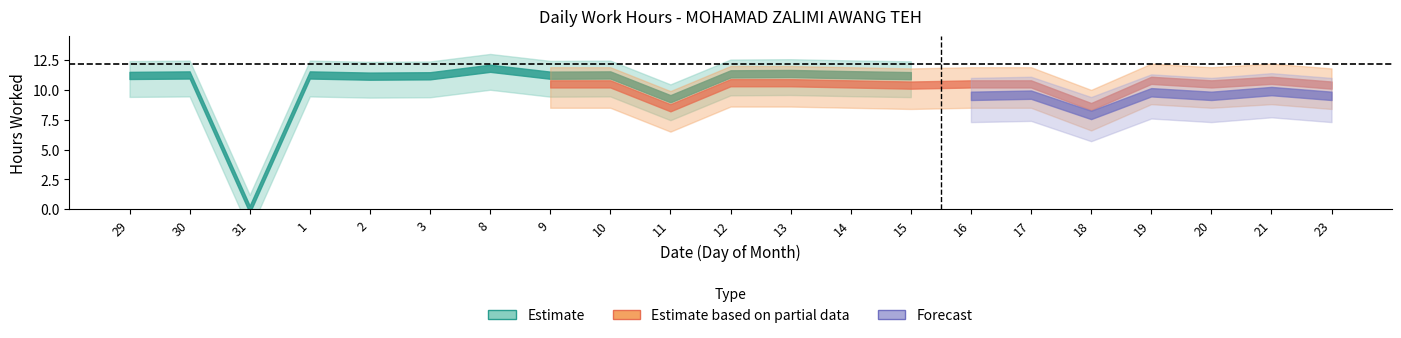

True or false: Estimate and Estimate based on partial data intersect in this chart.

False